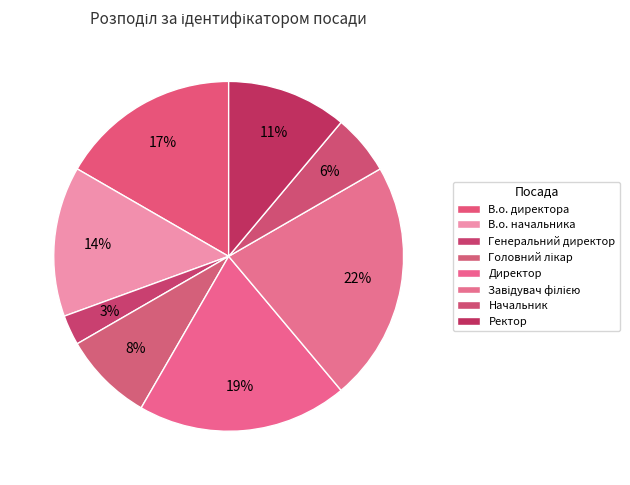

How many slices are in this pie chart?

8